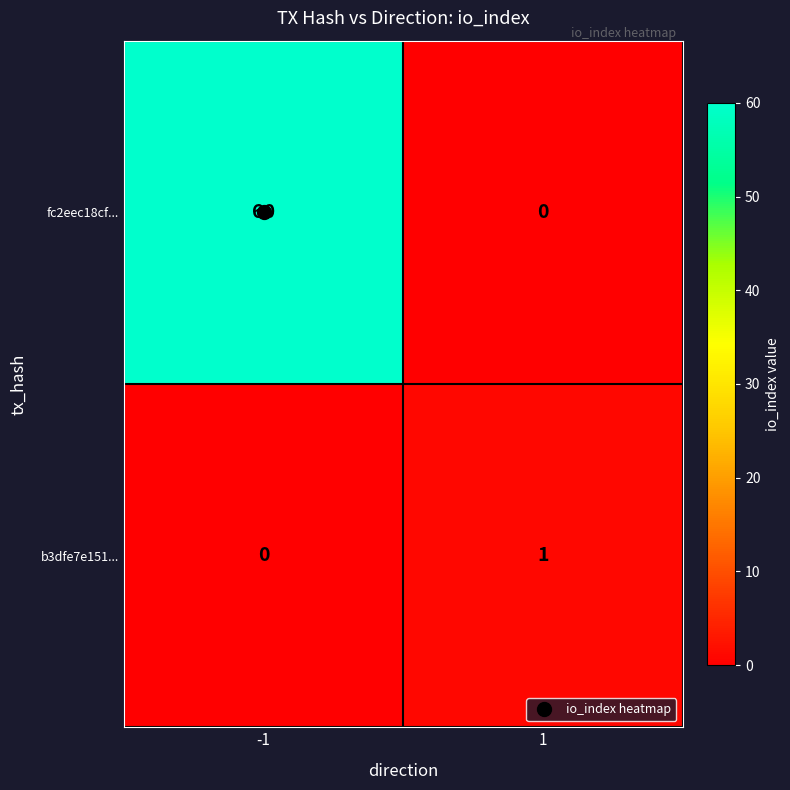

Rank the series by their maximum value, from highest to lowest.

fc2eec18cf..., b3dfe7e151...